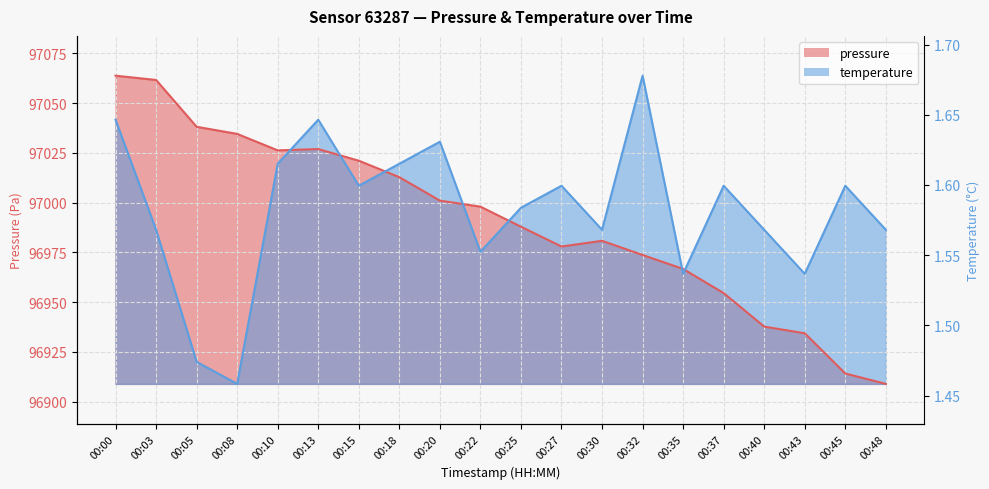

True or false: pressure and temperature cross at least once.

True